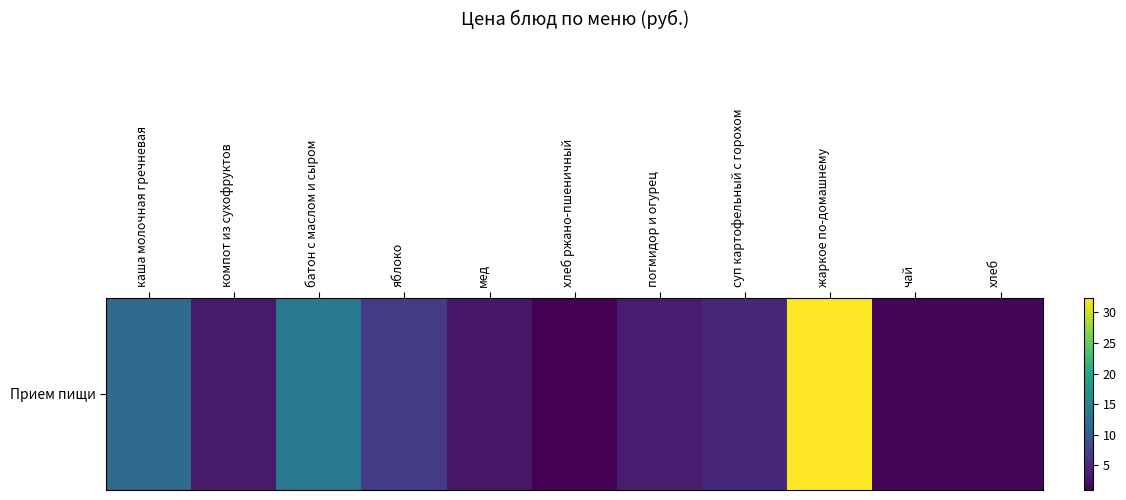

List the labels in order of value, smallest first.

хлеб ржано-пшеничный, чай, хлеб, мед, компот из сухофруктов, погмидор и огурец, суп картофельный с горохом, яблоко, каша молочная гречневая, батон с маслом и сыром, жаркое по-домашнему